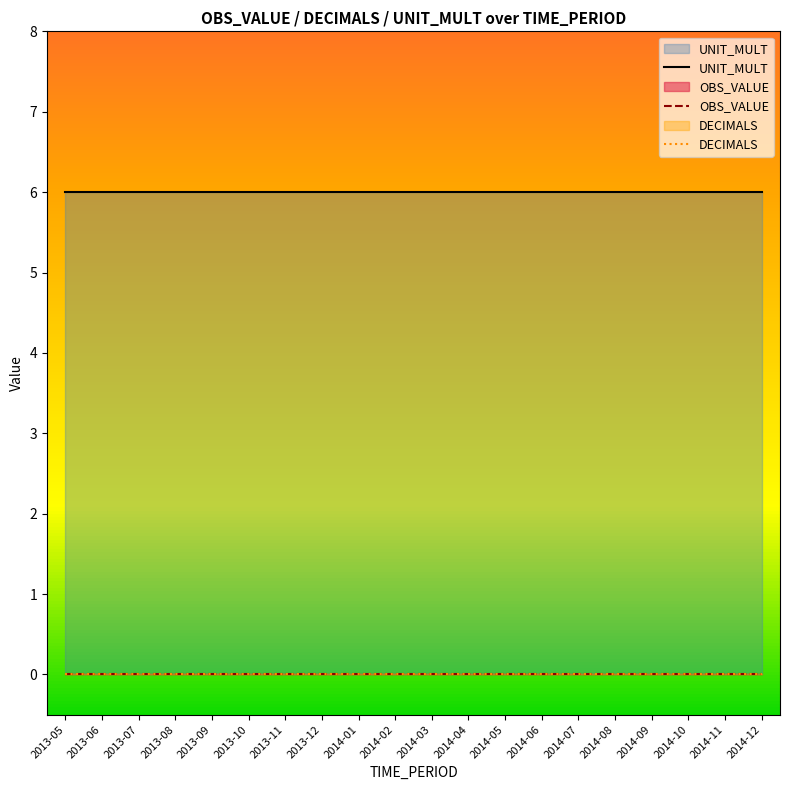

True or false: DECIMALS has a value of 0 at 2013-08.

True